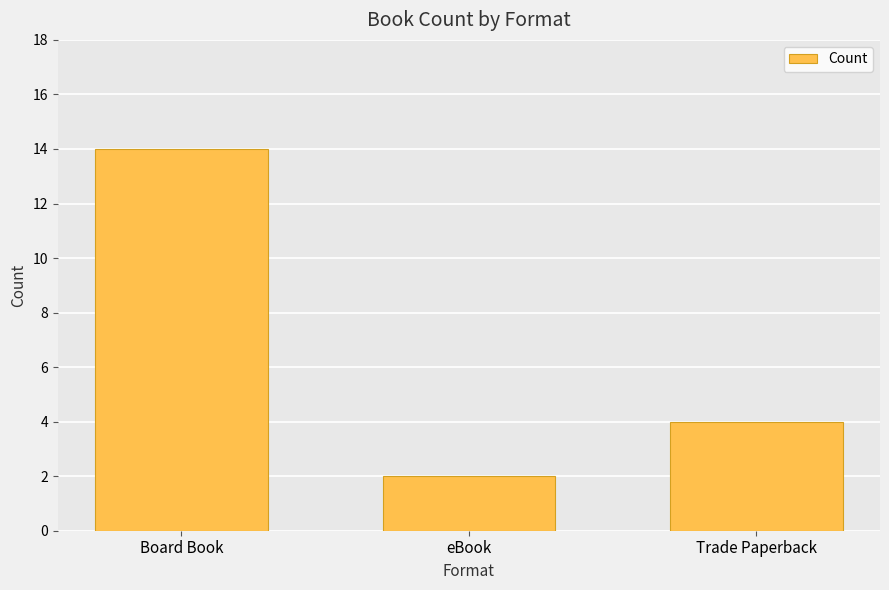

Is it true that the value at eBook is 1?

False